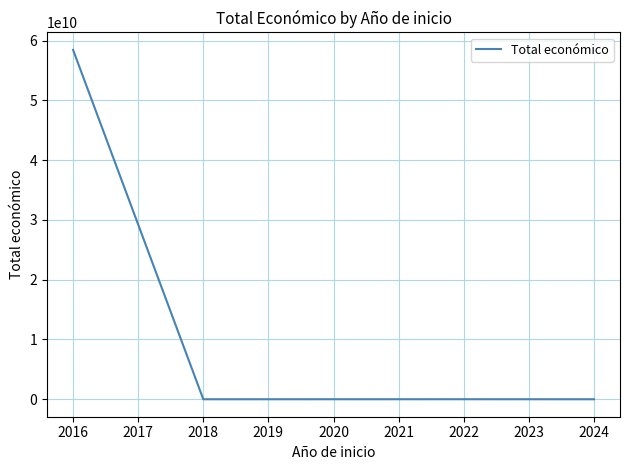

What is the greatest value displayed?

58462941715